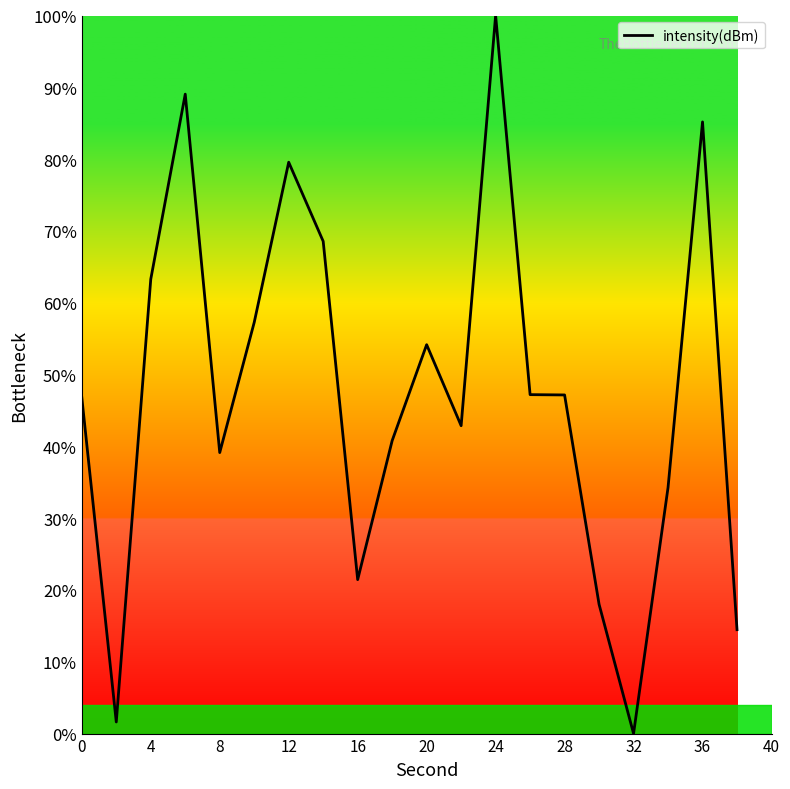

Does the chart have visible grid lines?

No